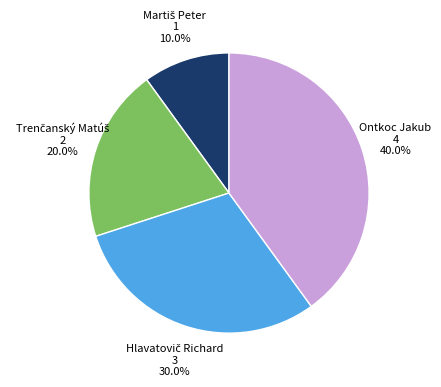

Does any single category account for the majority?

No